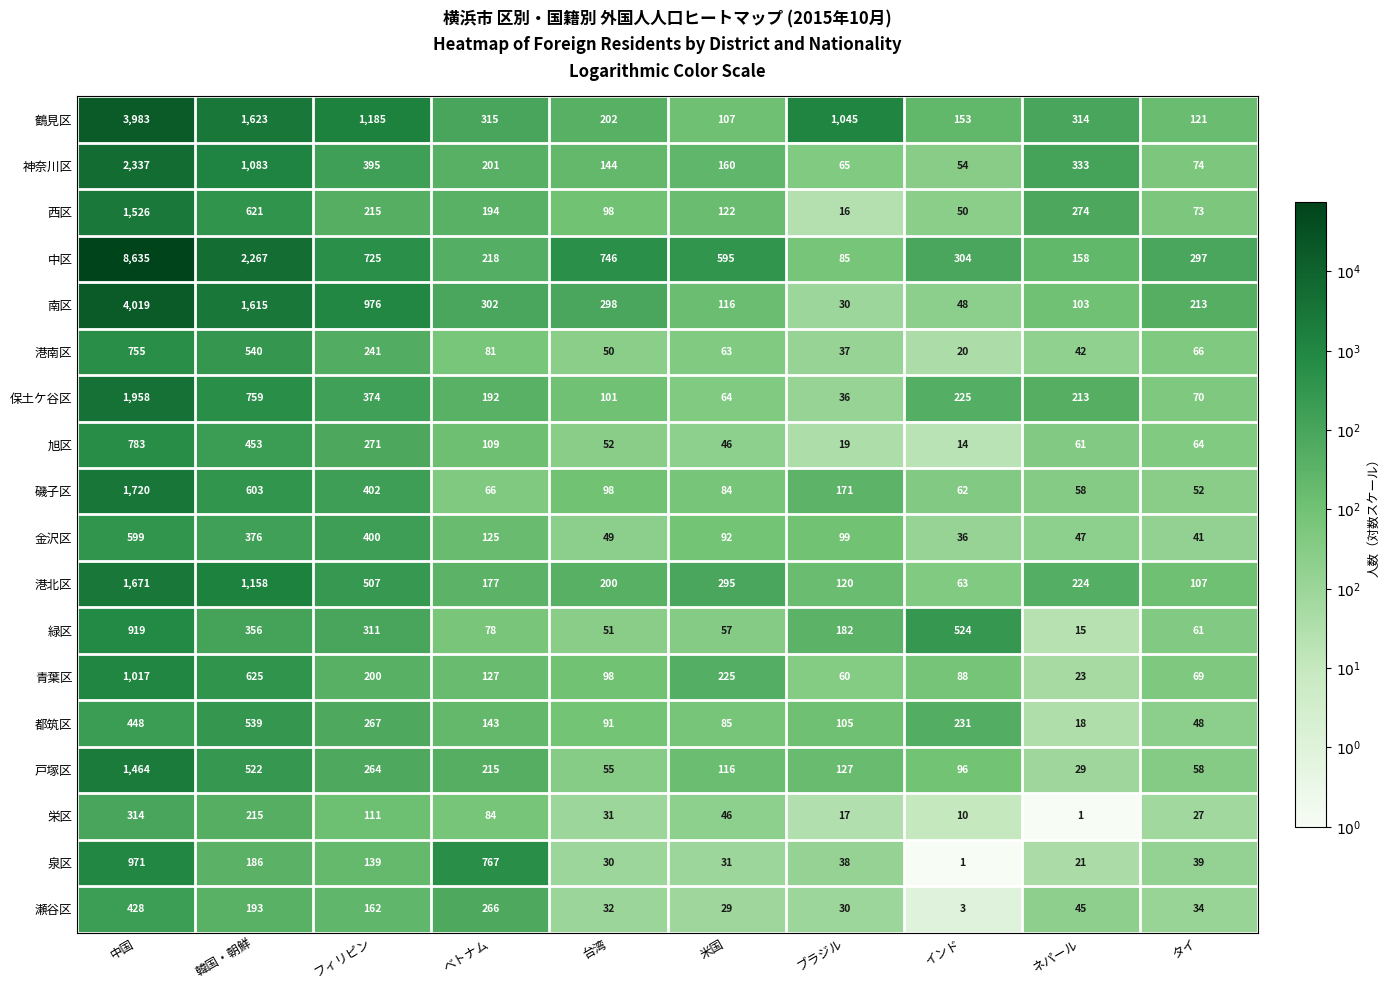

Which series has the largest range (max minus min)?

中区